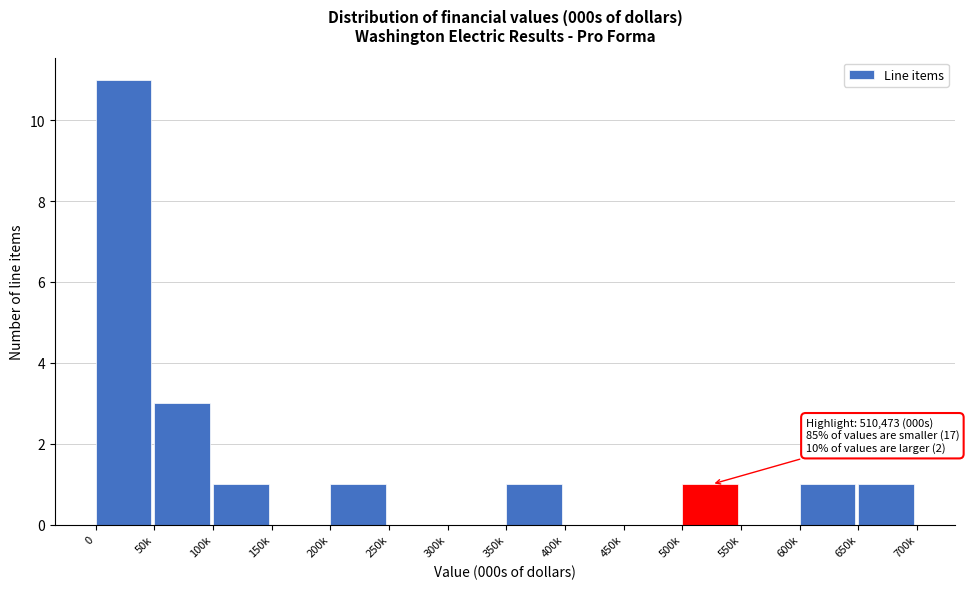

Reading right to left, transcribe all the data shown in this chart.

650k=1	600k=1	550k=0	500k=1	450k=0	400k=0	350k=1	300k=0	250k=0	200k=1	150k=0	100k=1	50k=3	0=11